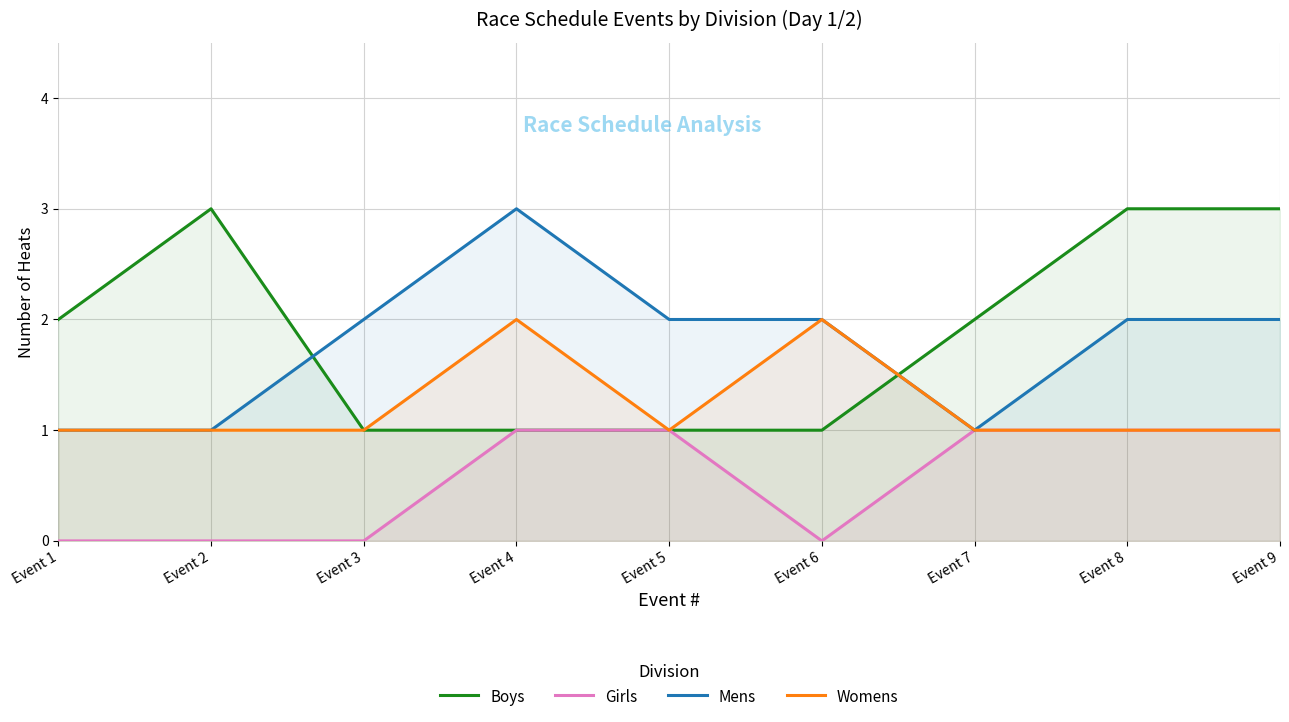

Which series has the largest total across all categories?

Boys